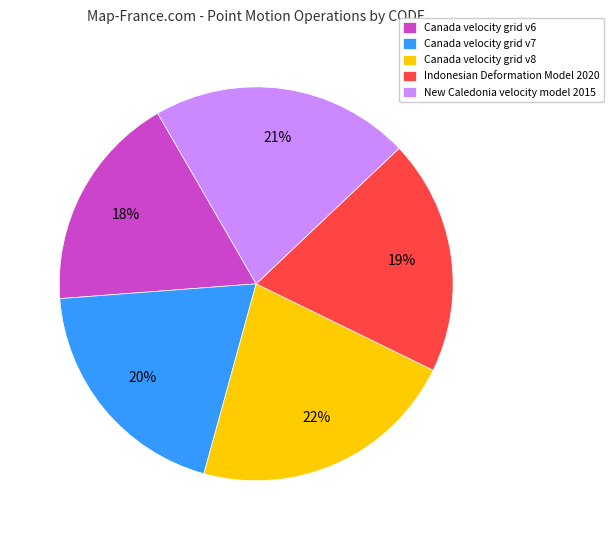

Which has a higher value, Canada velocity grid v6 or New Caledonia velocity model 2015?

New Caledonia velocity model 2015